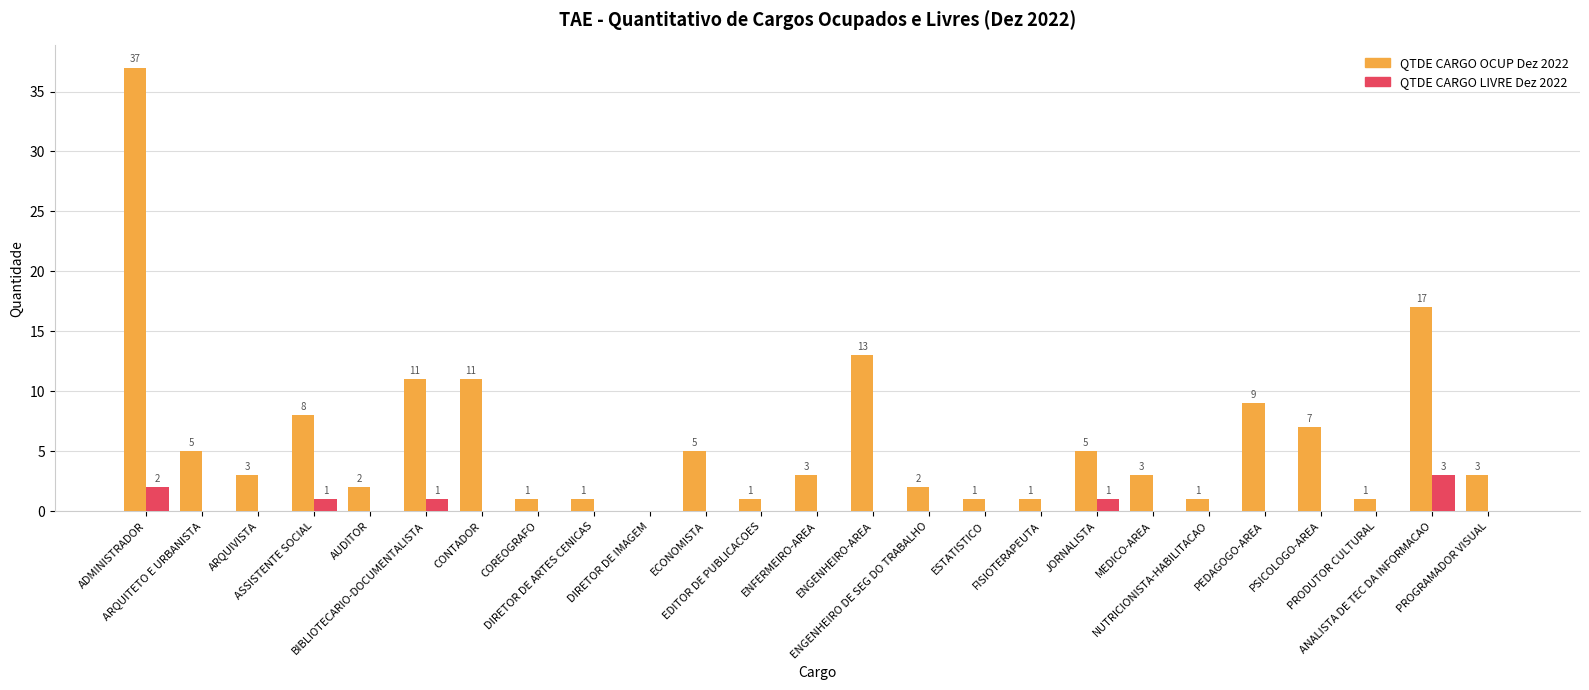

What is the highest value of the QTDE CARGO LIVRE Dez 2022 series?

3